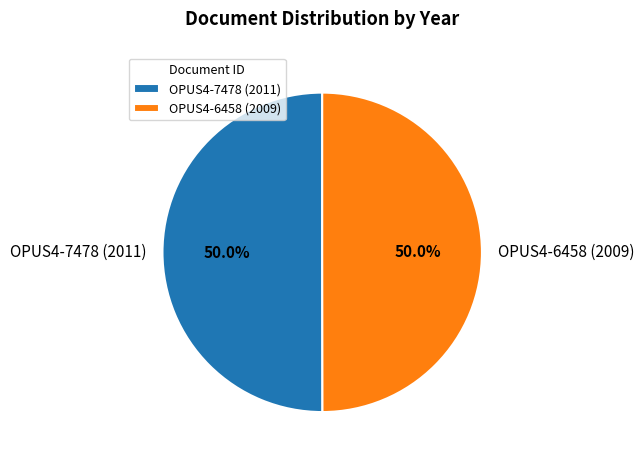

Do OPUS4-7478 (2011) and OPUS4-6458 (2009) together represent more than half of the pie?

Yes